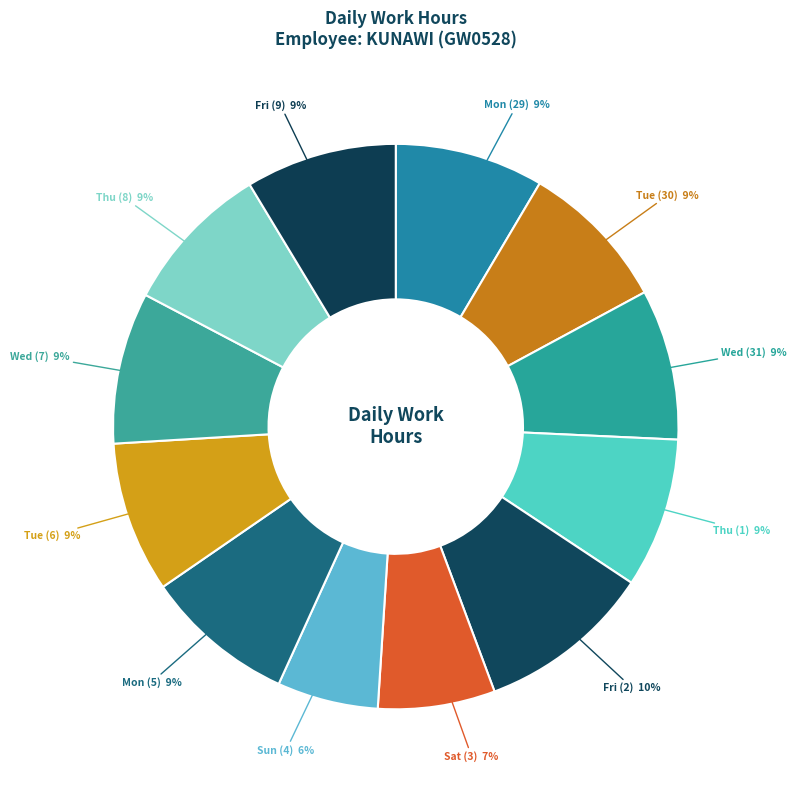

What percentage is the Tue (30) slice, to the nearest percent?

9%